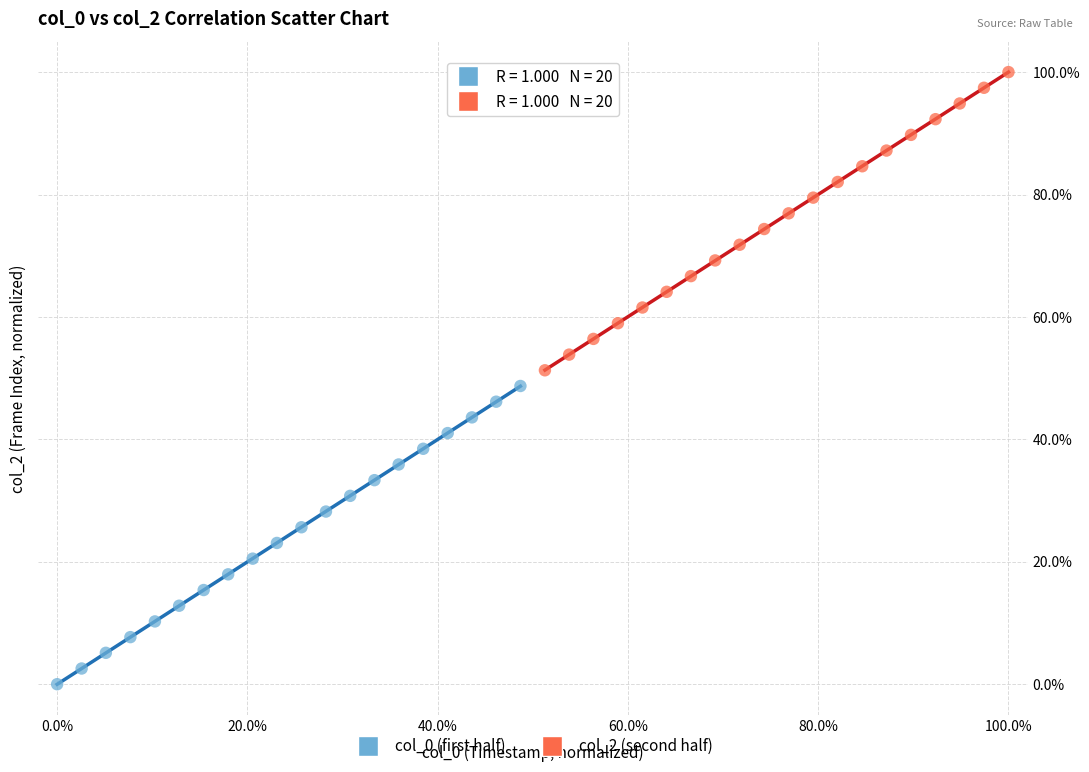

Which series contains the lowest Y value?

col_0 (first half)